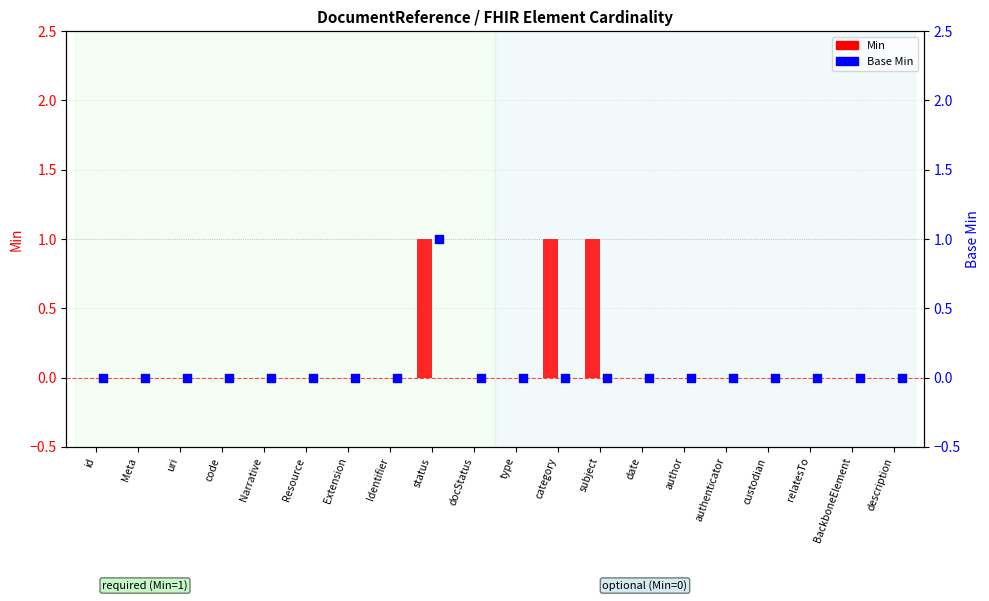

Which series has the widest spread of Y values?

Min